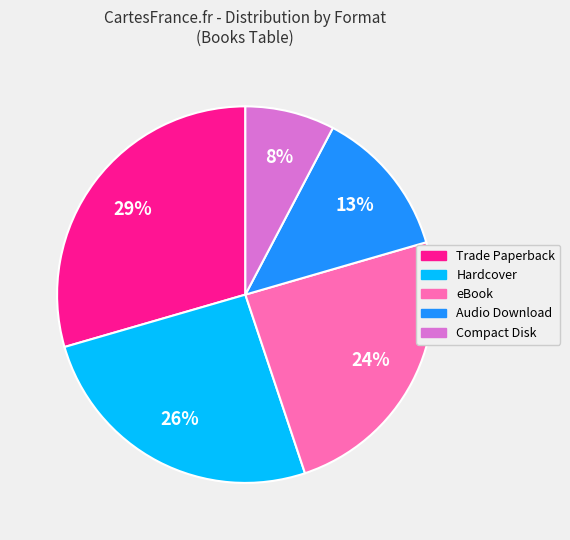

To the nearest percent, what is the combined percentage of Trade Paperback and Compact Disk?

37%